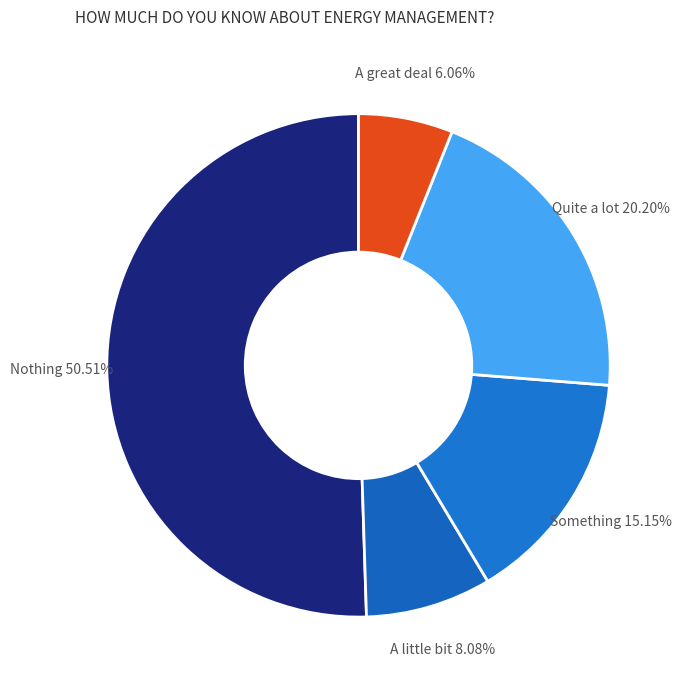

To the nearest percent, what is the difference between the Something and Nothing slice percentages?

35%